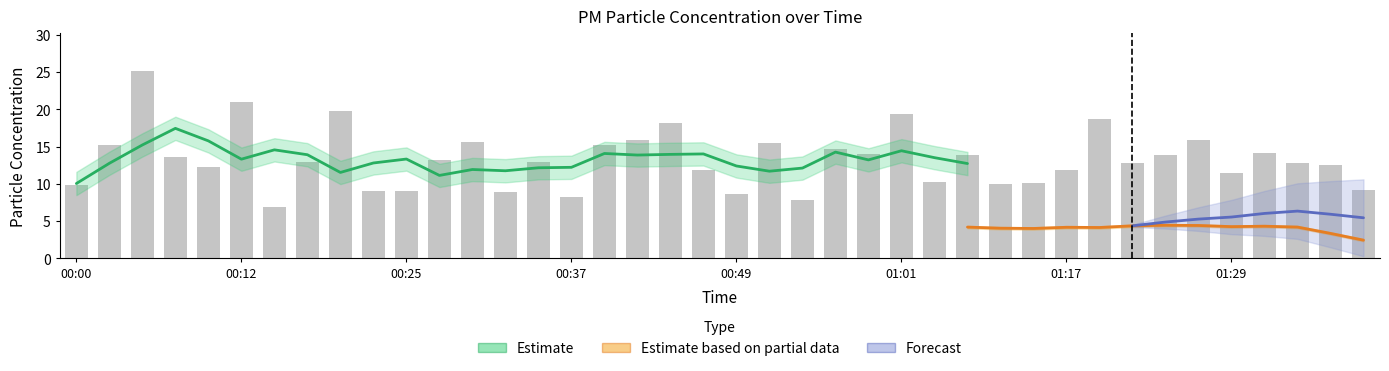

Reading left to right, list all the values displayed in this chart.

00:00=9.8	00:03=15.2	00:05=25.2	00:07=13.6	00:10=12.3	00:12=20.9	00:15=6.8	00:17=12.9	00:20=19.8	00:22=9.0	00:25=9.1	00:27=13.2	00:30=15.6	00:32=8.8	00:34=13.0	00:37=8.2	00:39=15.2	00:42=15.9	00:44=18.1	00:47=11.9	00:49=8.7	00:51=15.5	00:54=7.8	00:56=14.6	00:59=14.0	01:01=19.4	01:04=10.3	01:09=13.9	01:11=10.0	01:14=10.1	01:17=11.9	01:19=18.7	01:22=12.8	01:24=13.8	01:26=15.9	01:29=11.5	01:34=14.2	01:37=12.8	01:39=12.6	01:42=9.2